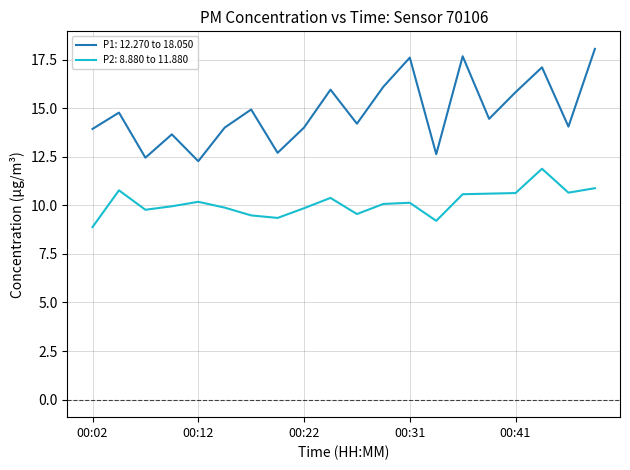

Rank the series by their average value, from lowest to highest.

P2: 8.880 to 11.880, P1: 12.270 to 18.050